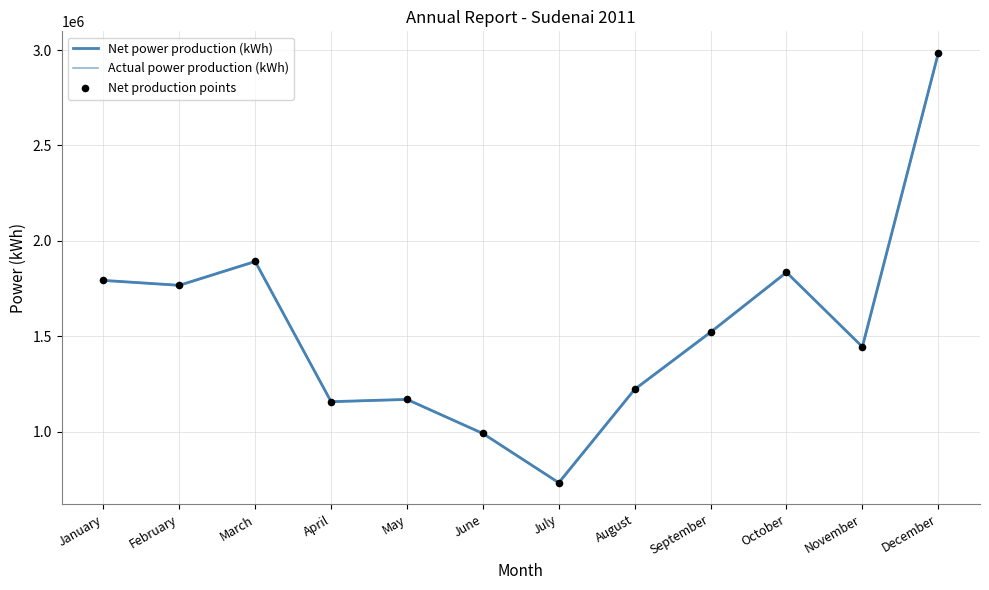

At which category is the sum across all series the highest?

December